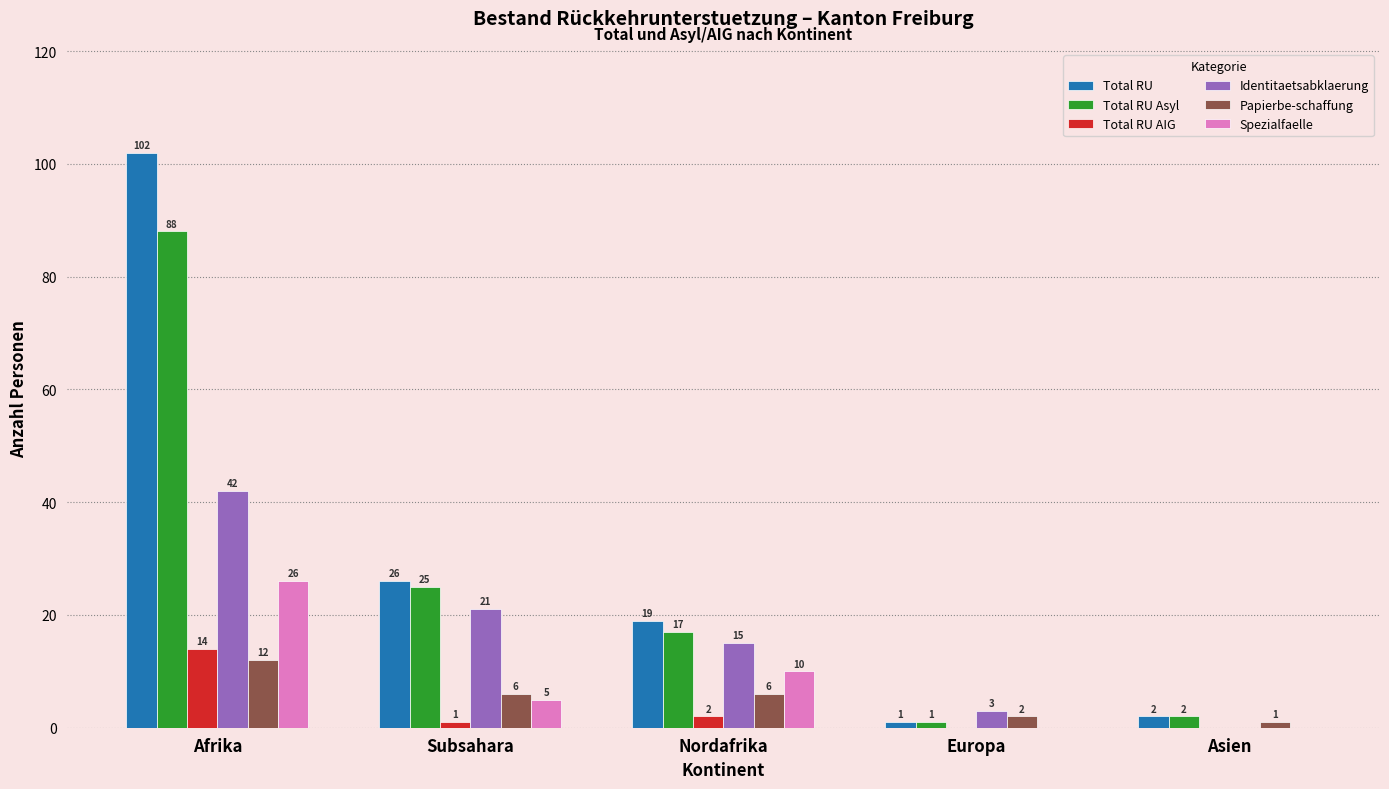

Is the value of Papierbe-schaffung at Nordafrika greater than the value of Identitaetsabklaerung at Afrika?

No